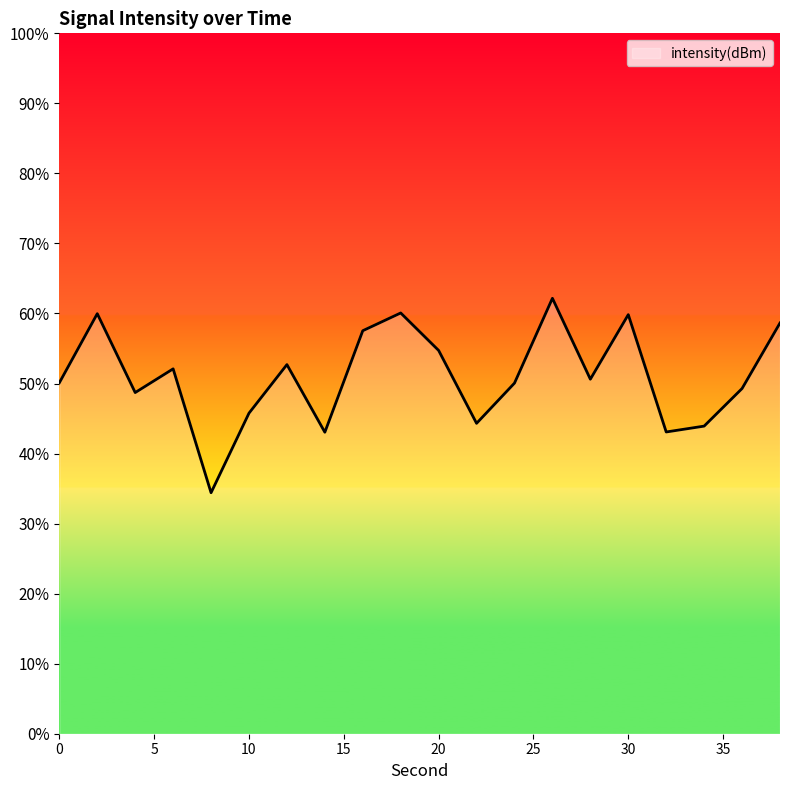

Reading left to right, what are all the values shown in this chart?

-130.0	-126.0	-130.5	-129.2	-136.2	-131.7	-128.9	-132.8	-127.0	-126.0	-128.1	-132.3	-130.0	-125.1	-129.8	-126.1	-132.8	-132.4	-130.3	-126.5